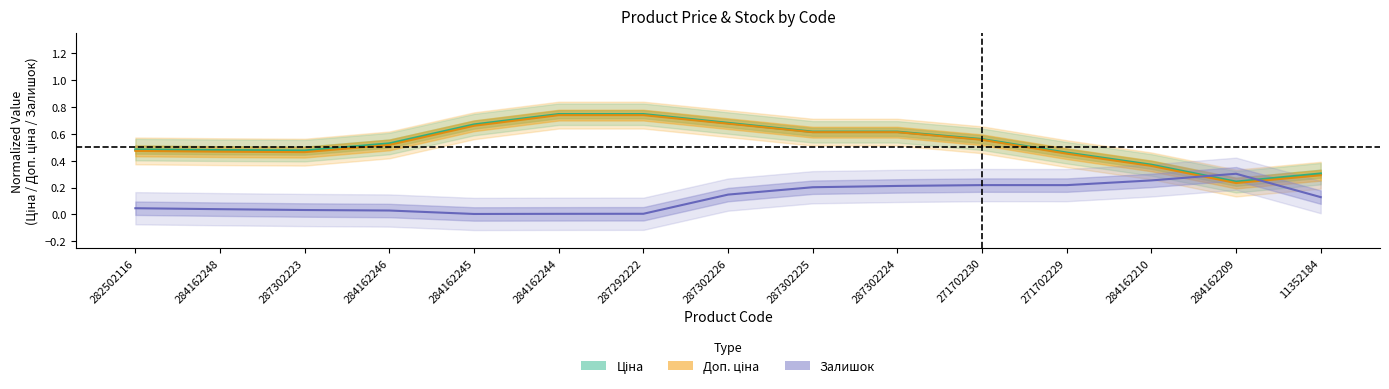

What is the total value across all series at 271702230?

1.3